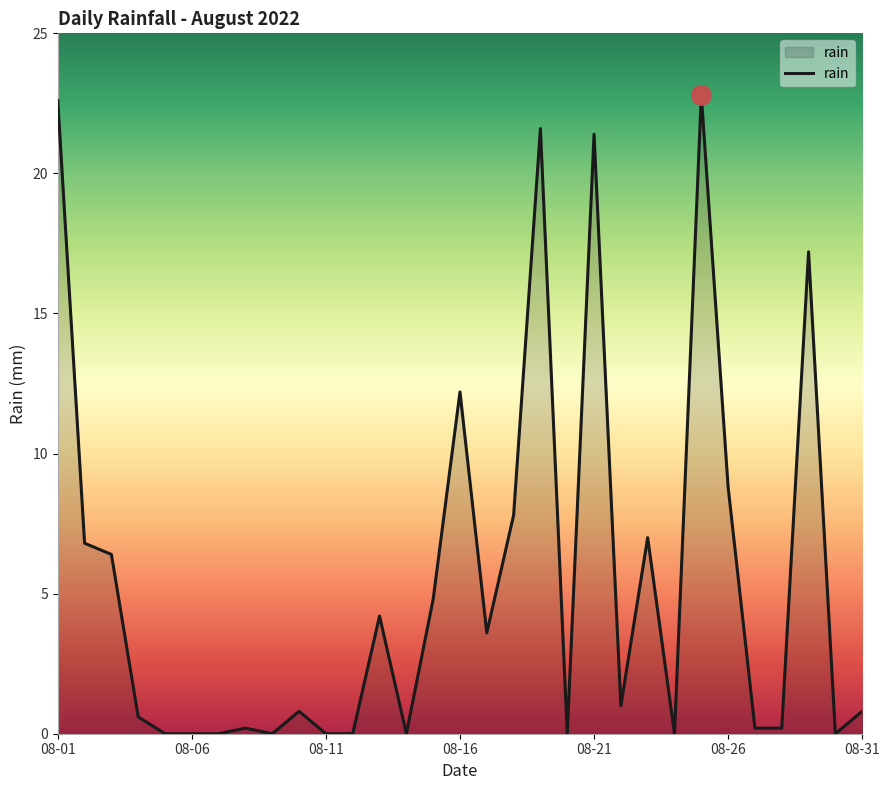

What is the difference between the maximum and minimum values?

22.8